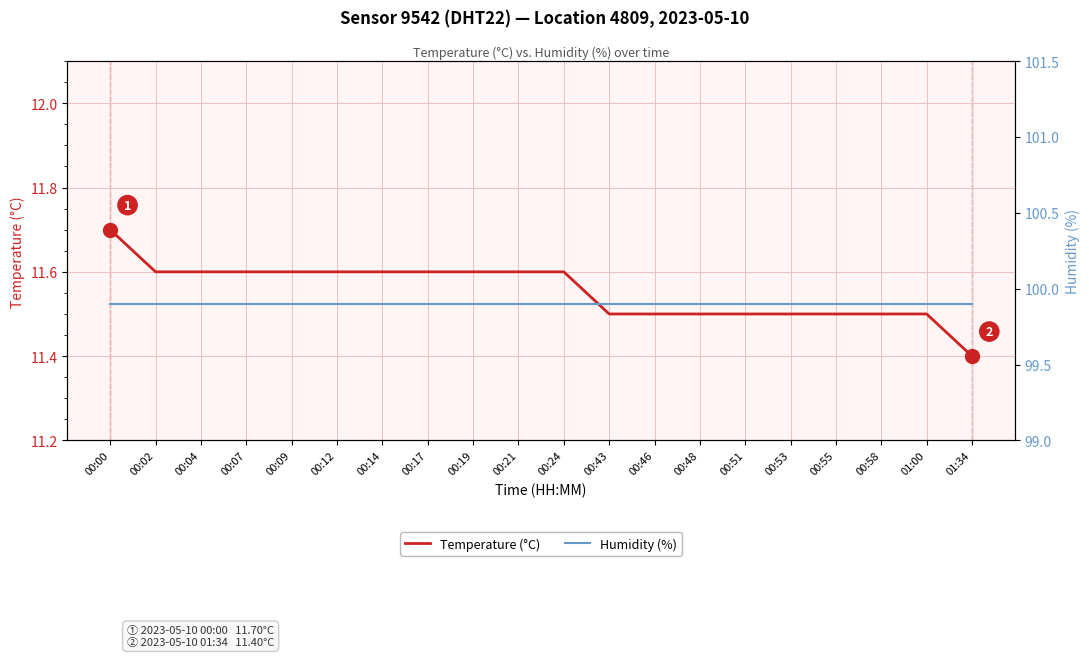

The Temperature (°C) series shows 19.5 at 00:43. True or false?

False